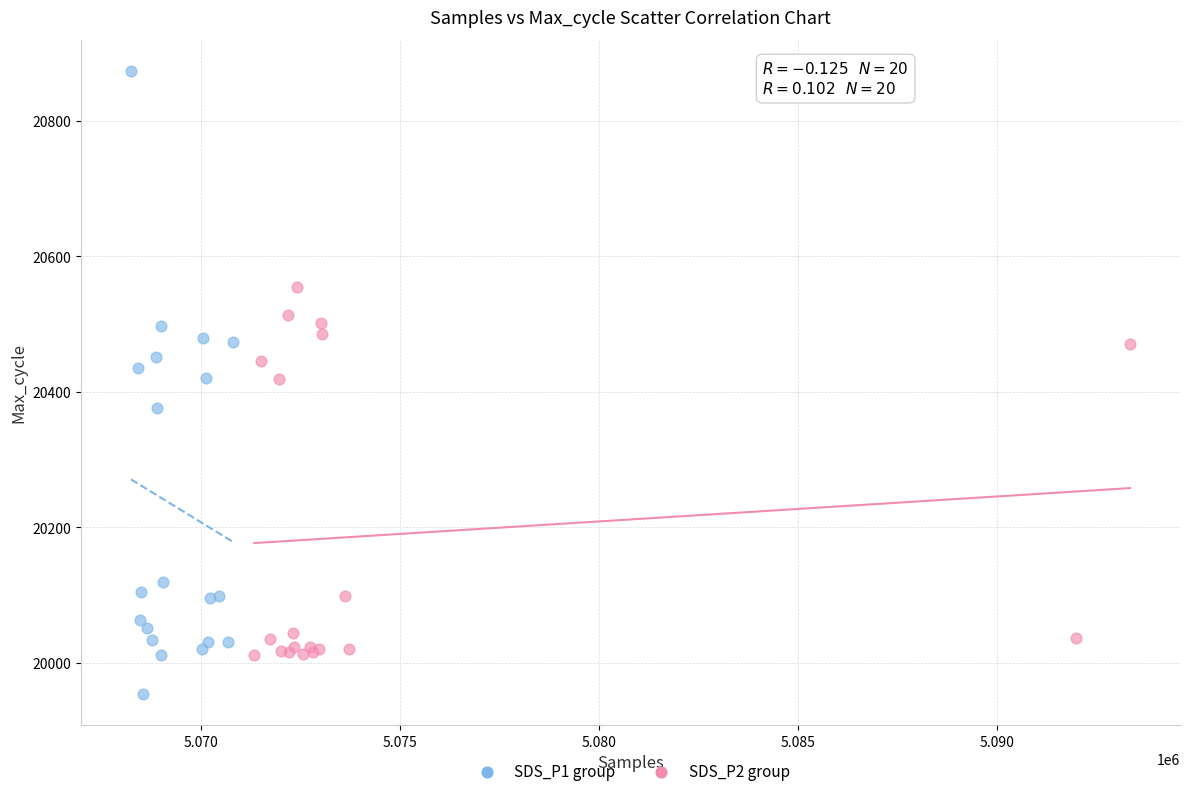

What are all the series names shown in the legend?

SDS_P1 group, SDS_P2 group